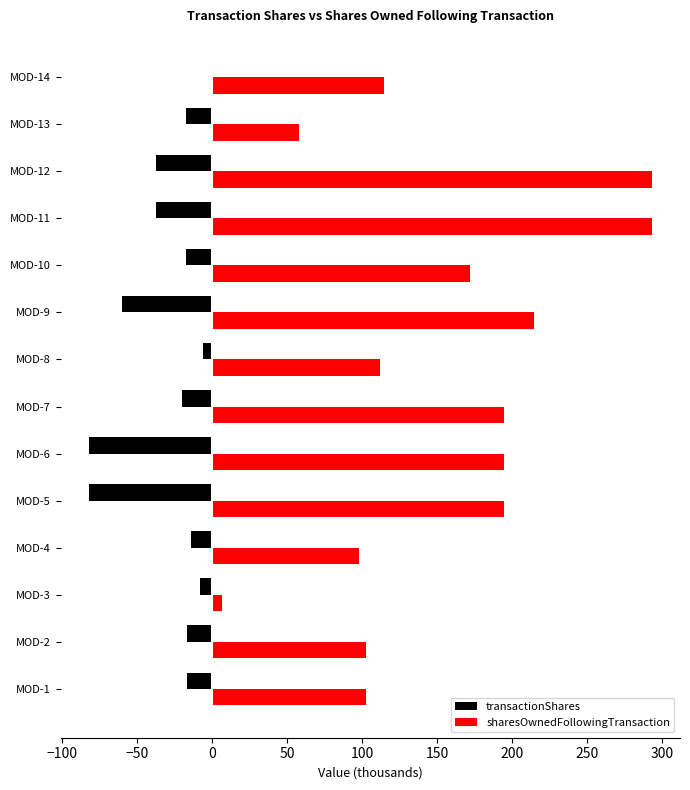

How many categories are shown in the chart?

14